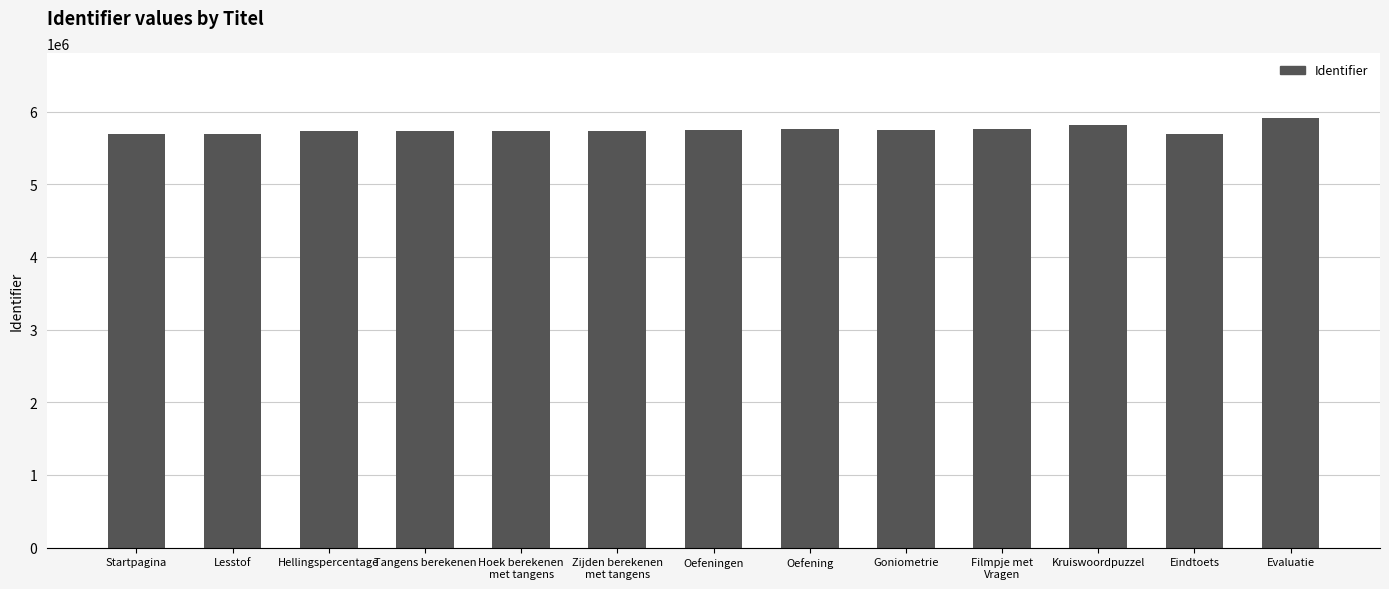

What is the label of the 4th bar from the left?

Tangens berekenen